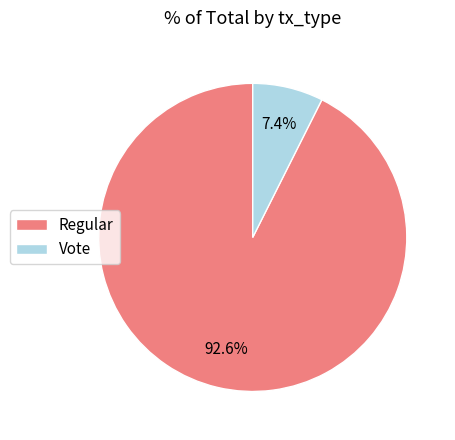

Which category has the biggest portion of the pie?

Regular